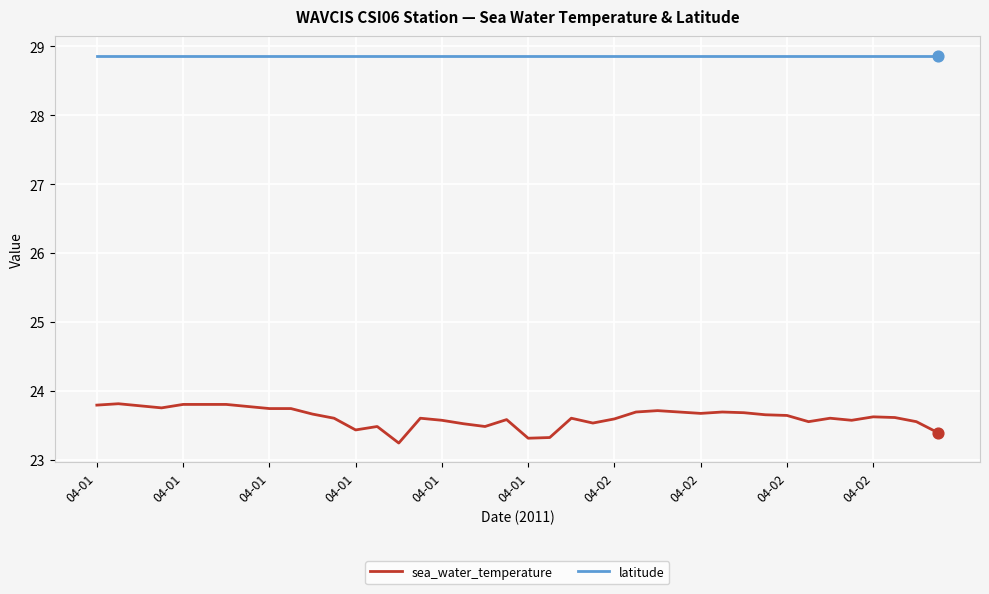

Which series has the largest total across all categories?

latitude